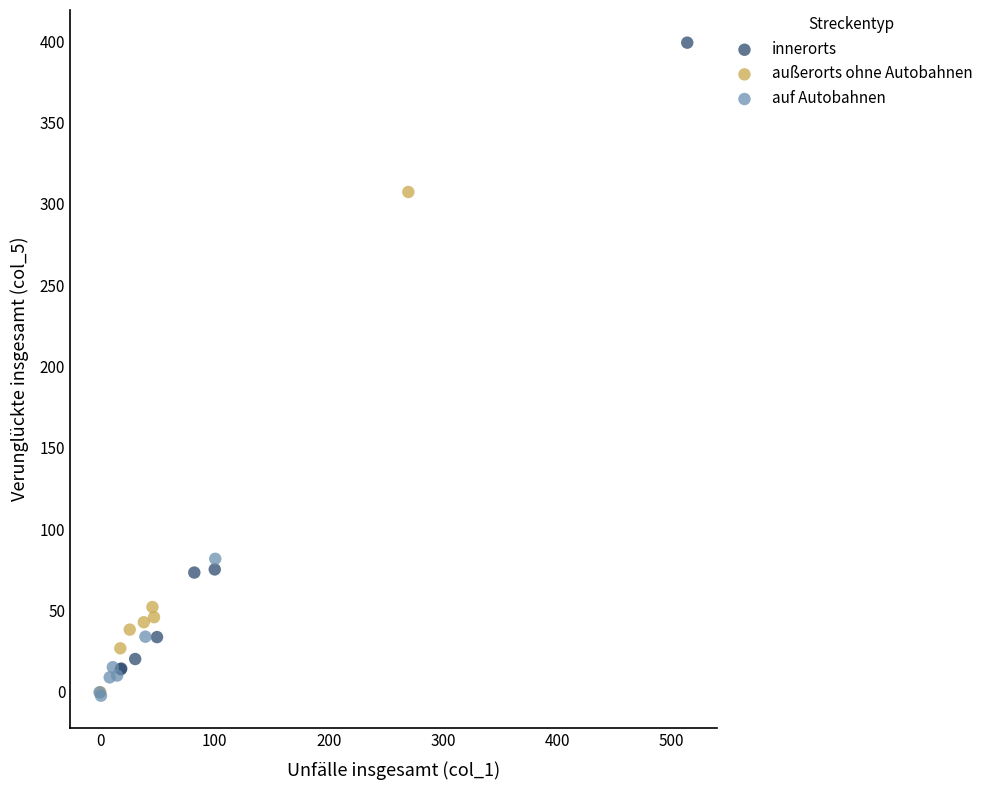

Which series reaches the maximum Y coordinate?

innerorts